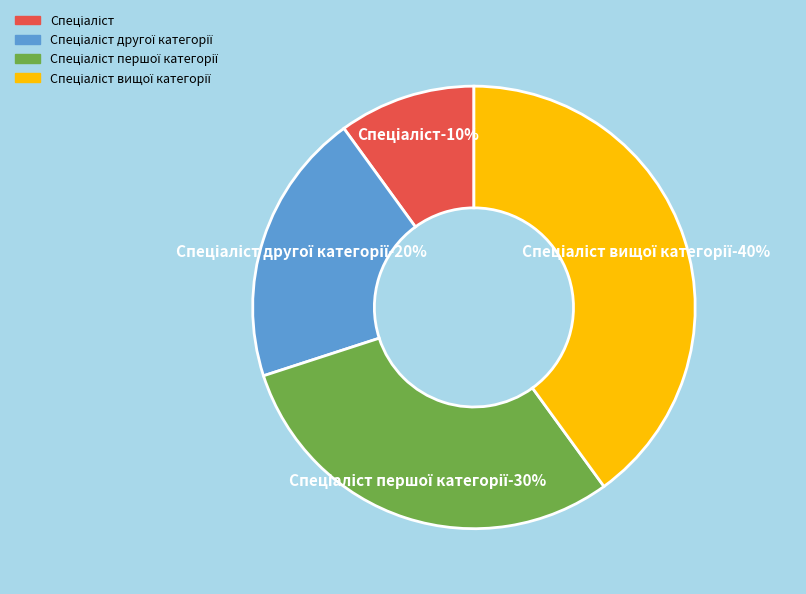

What is the smallest slice in the pie chart?

Спеціаліст